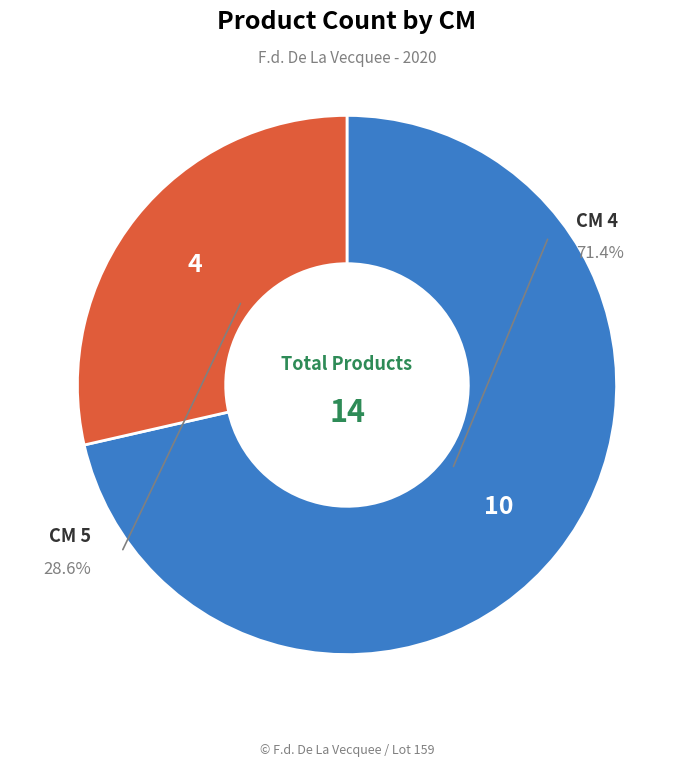

Combined, do 5 and 4 account for over 50%?

Yes